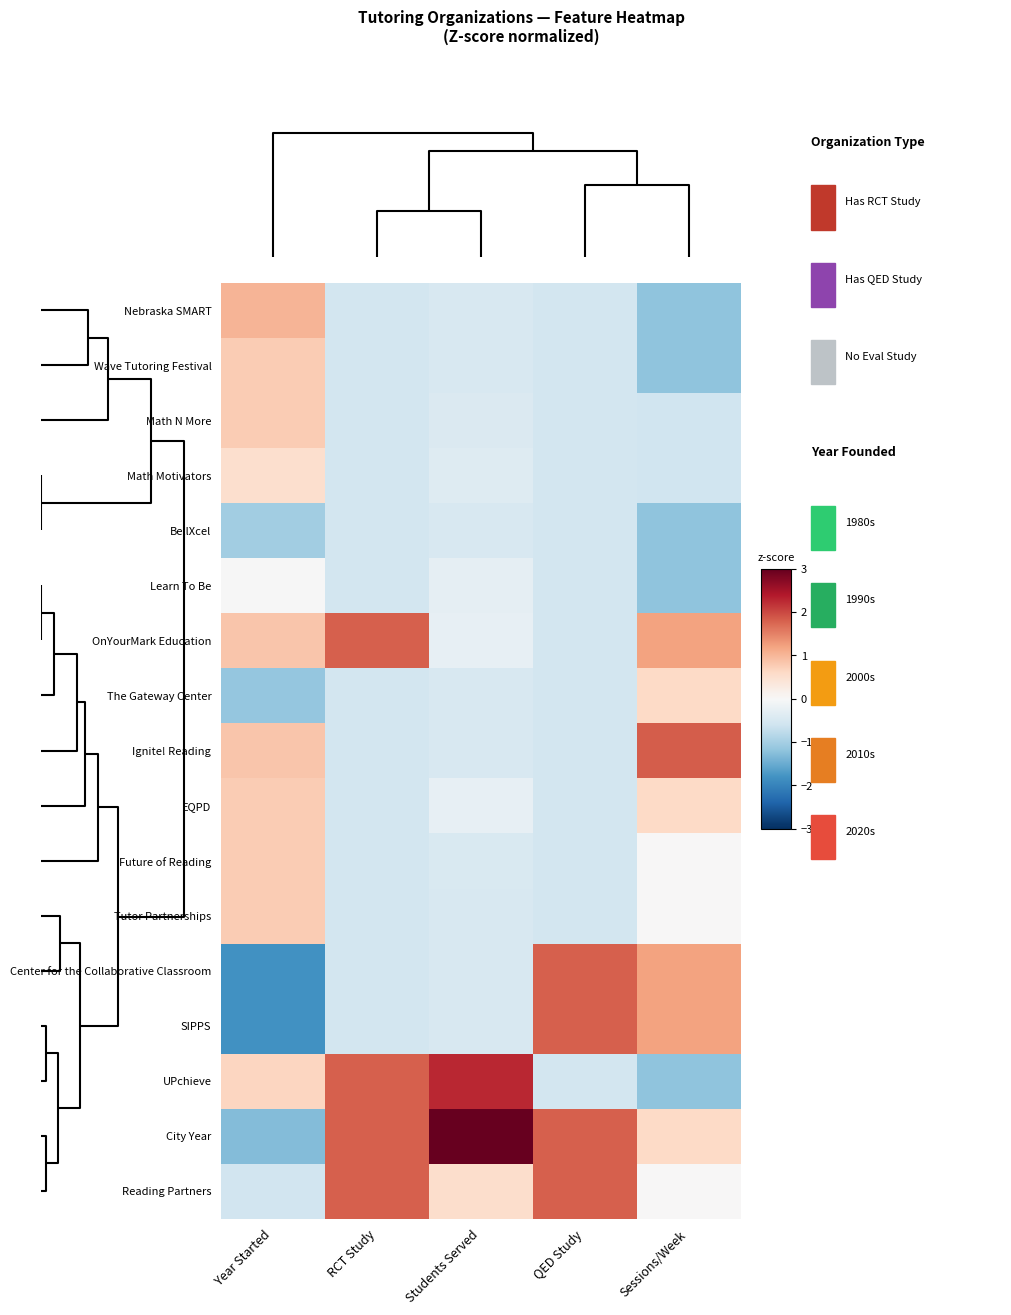

What is the greatest value displayed?

3.0